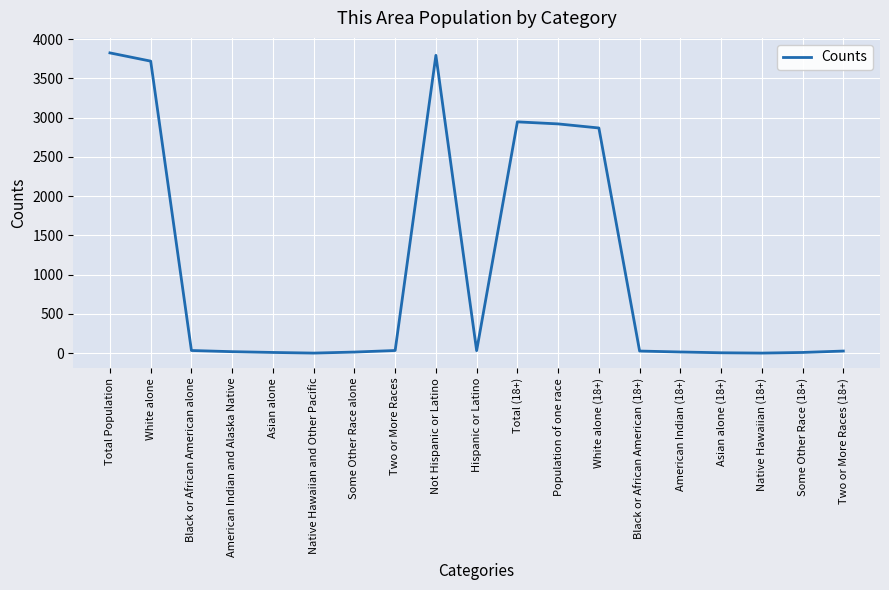

What is the difference between the maximum and minimum values?

3826